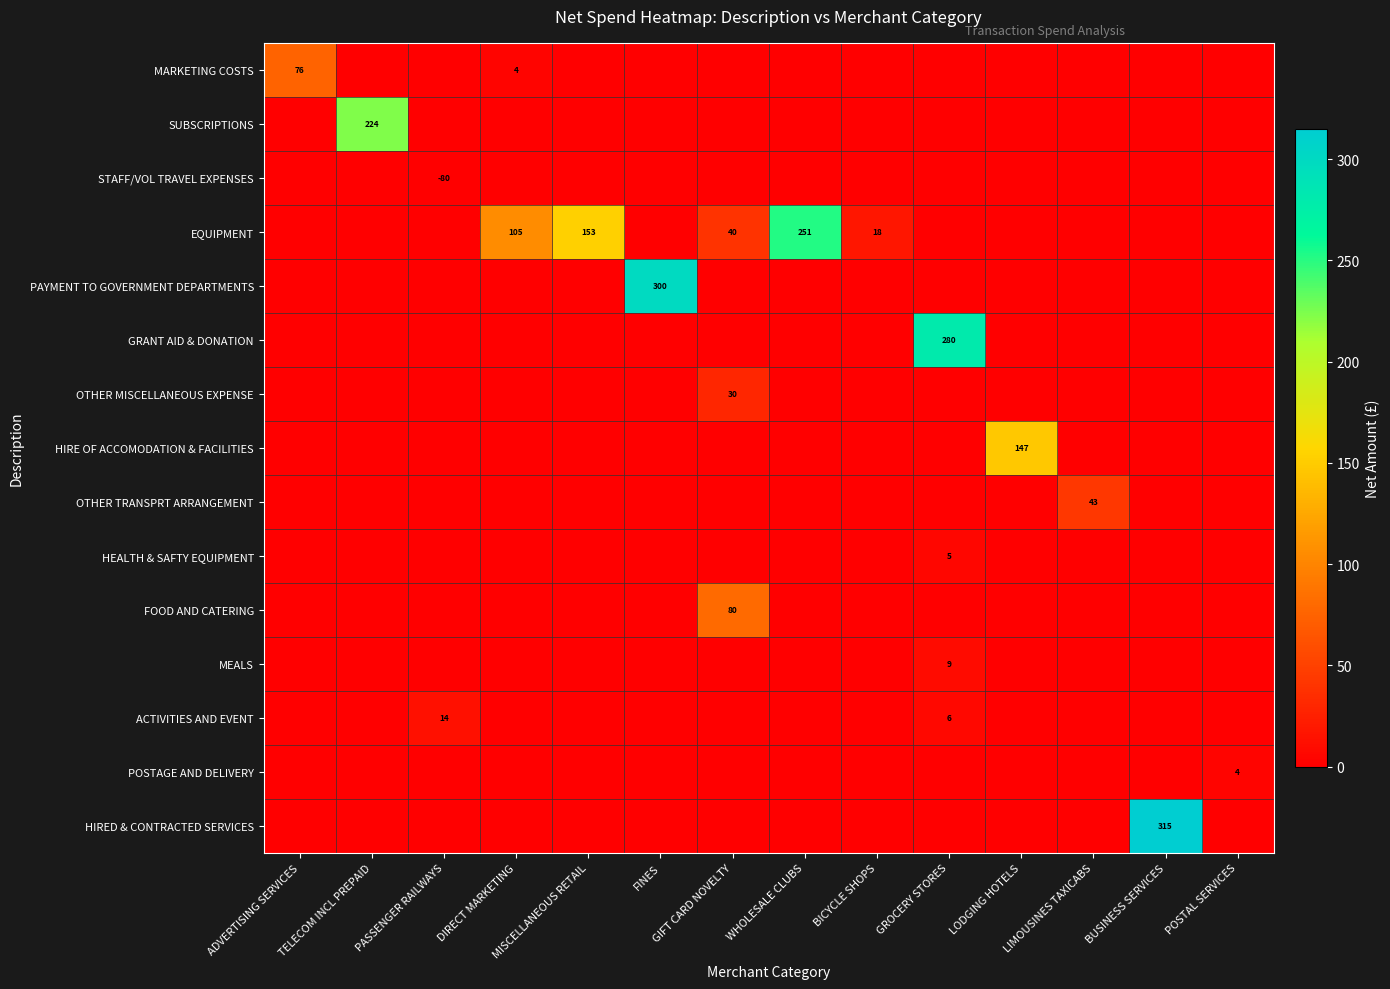

The EQUIPMENT series shows 40 at GIFT CARD NOVELTY. True or false?

True